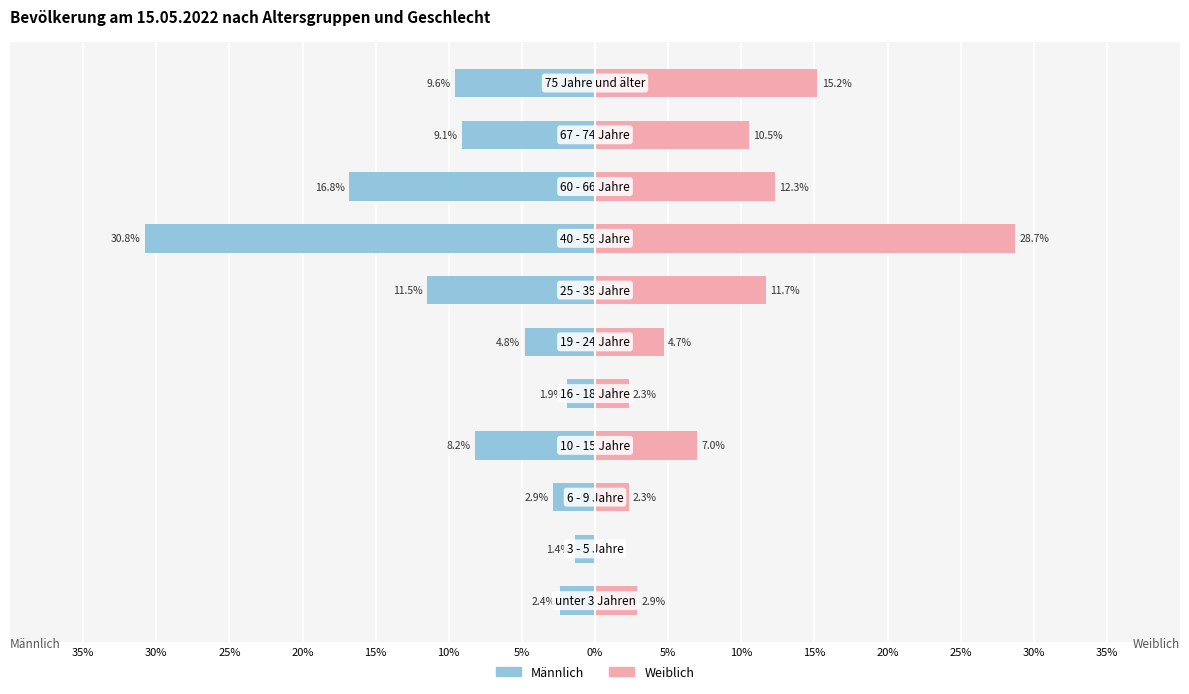

Which series has the largest range (max minus min)?

Männlich